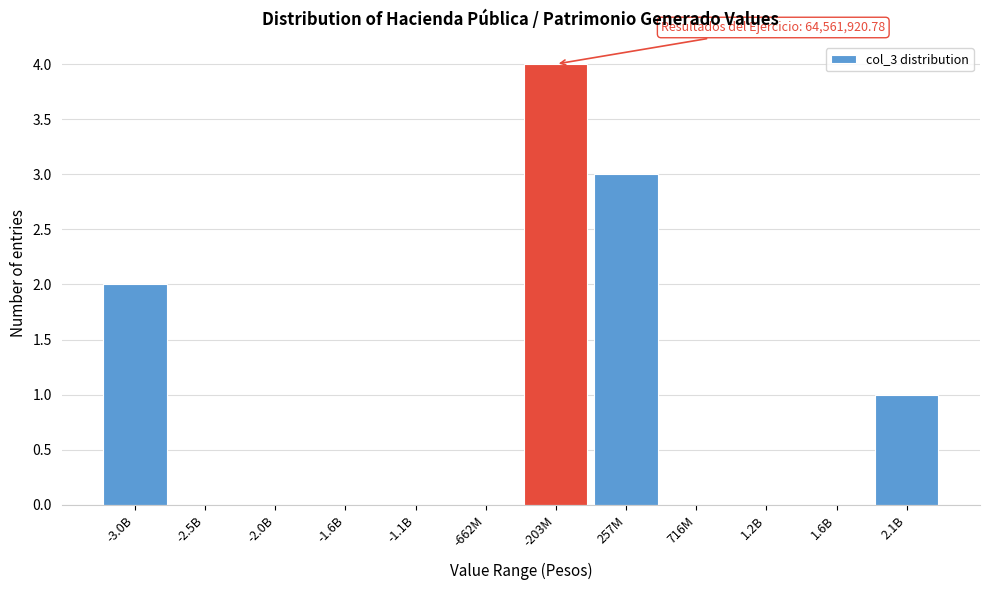

Reading left to right, transcribe all the data shown in this chart.

-3.0B=2	-2.5B=0	-2.0B=0	-1.6B=0	-1.1B=0	-662M=0	-203M=4	257M=3	716M=0	1.2B=0	1.6B=0	2.1B=1